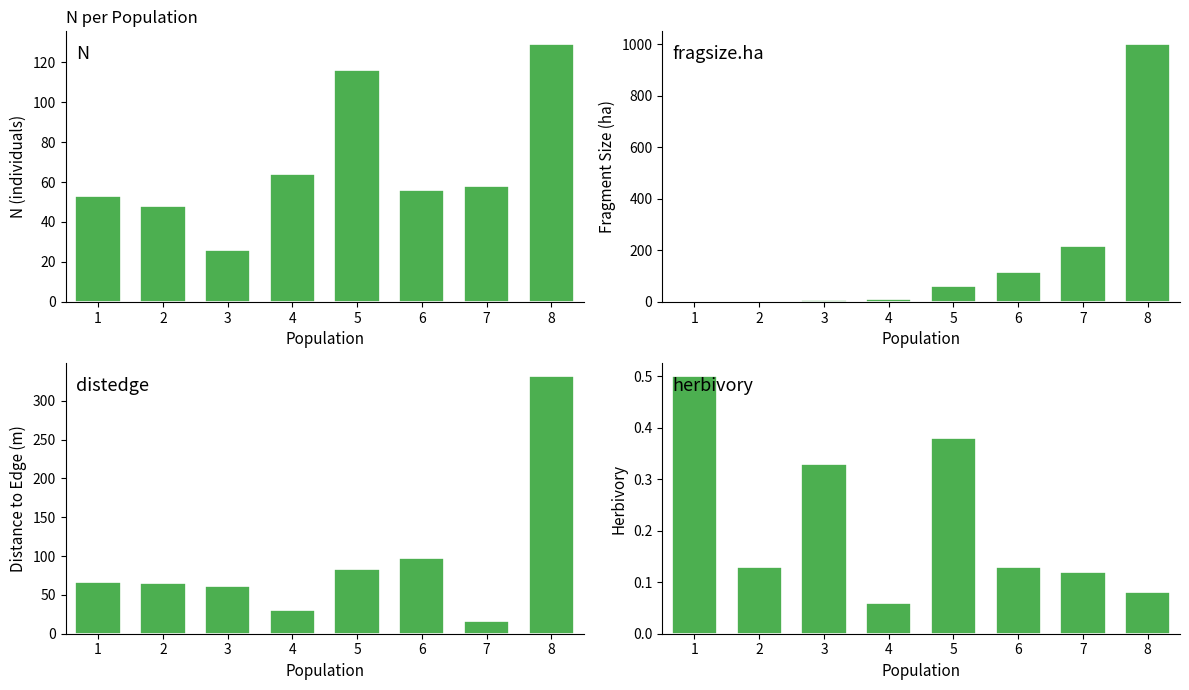

What value does the distedge series have at 1?

67.0